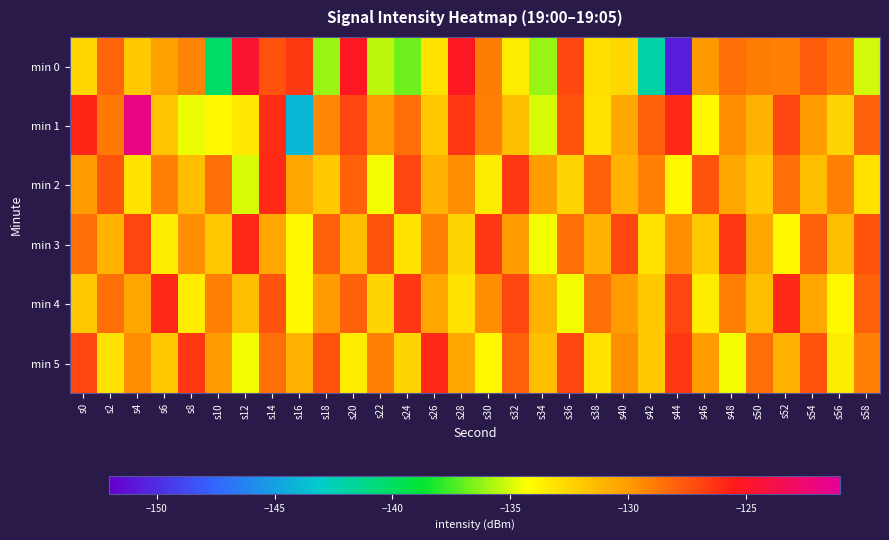

At which category does the chart reach its minimum across all series?

s44